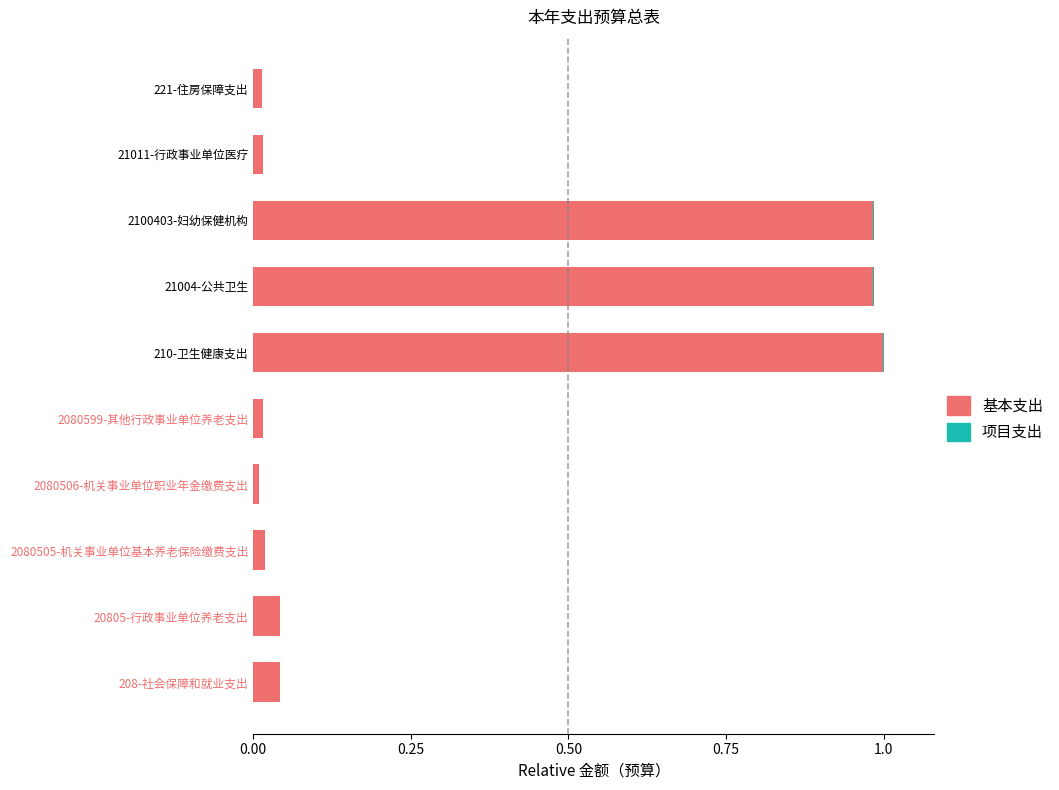

The 基本支出 series shows 0.0 at 2080506-机关事业单位职业年金缴费支出. True or false?

True